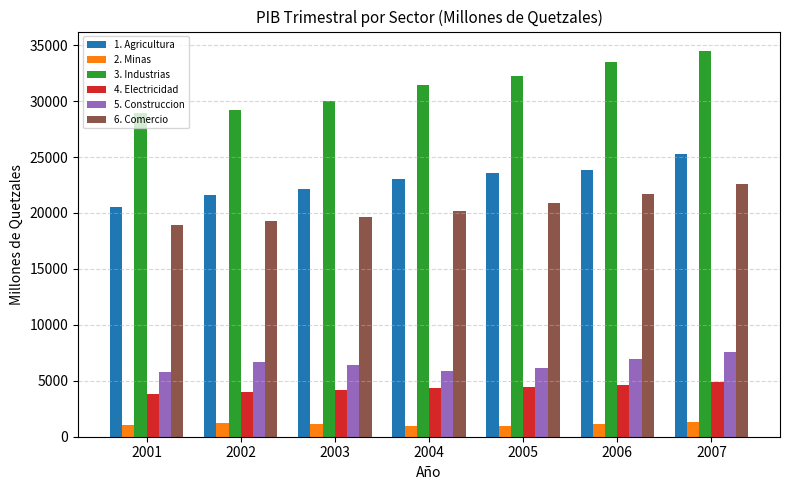

Rank the series at 2007 from highest to lowest value.

3. Industrias, 1. Agricultura, 6. Comercio, 5. Construccion, 4. Electricidad, 2. Minas